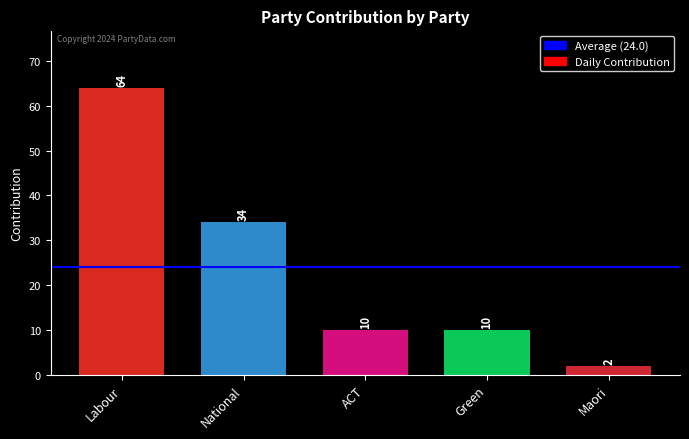

How many data points does each series have?

5